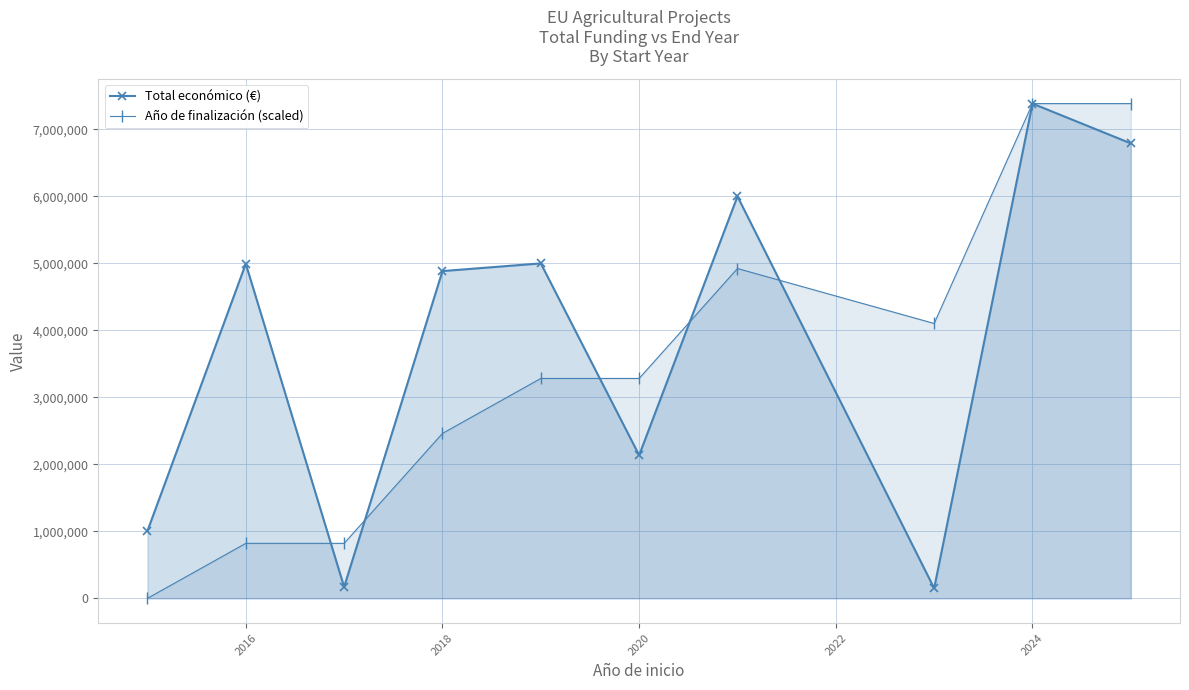

What are all the series names shown in the legend?

Total económico (€), Año de finalización (scaled)